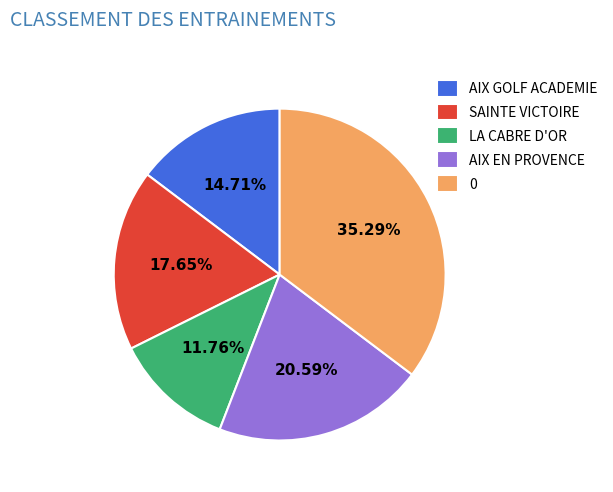

What is the ratio of the value at 0 to the value at AIX GOLF ACADEMIE?

2.4